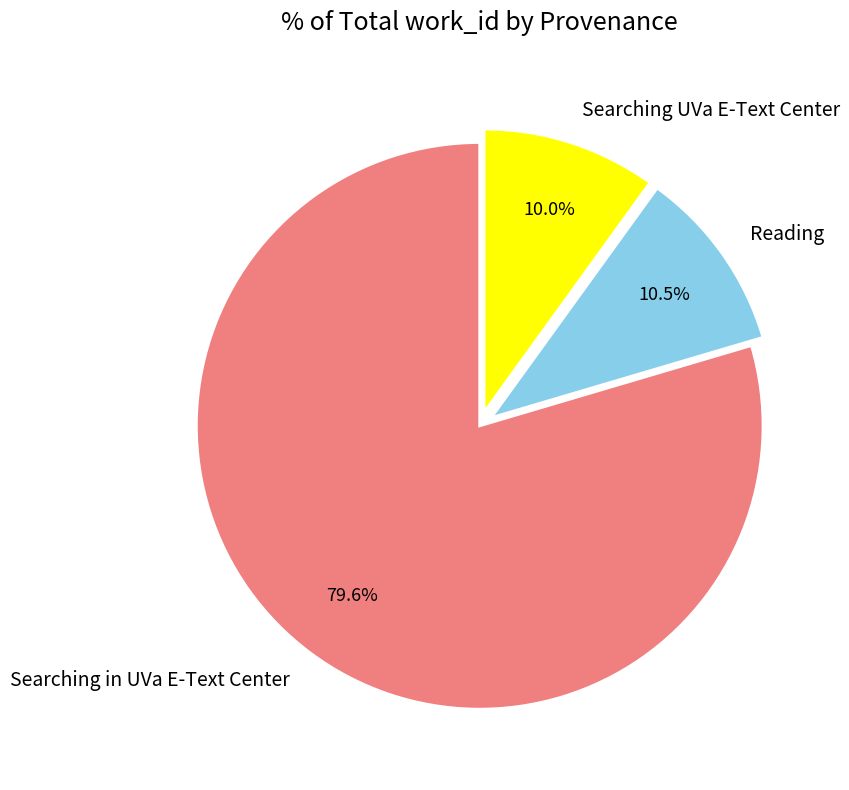

What is the smallest slice in the pie chart?

Searching UVa E-Text Center